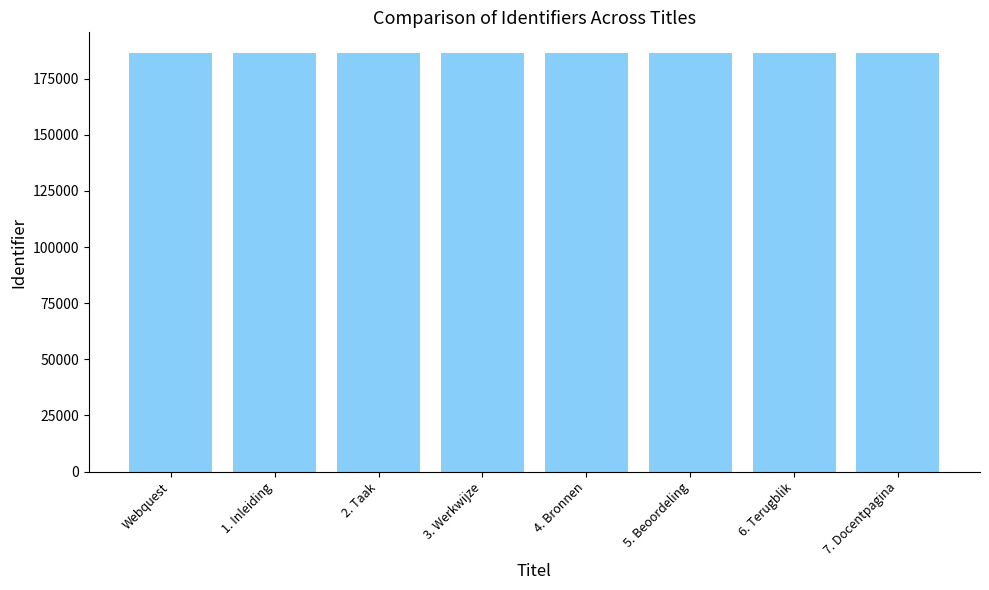

What is the label of the 3rd bar from the right?

5. Beoordeling